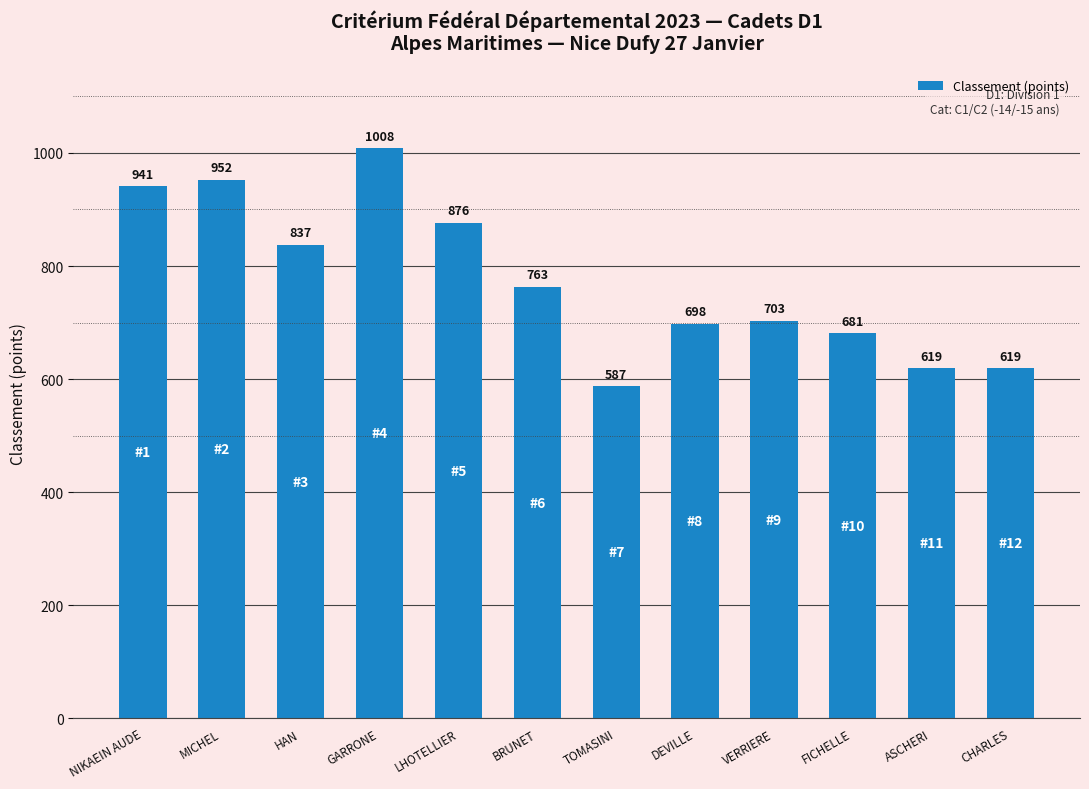

Does the chart contain any negative values?

No